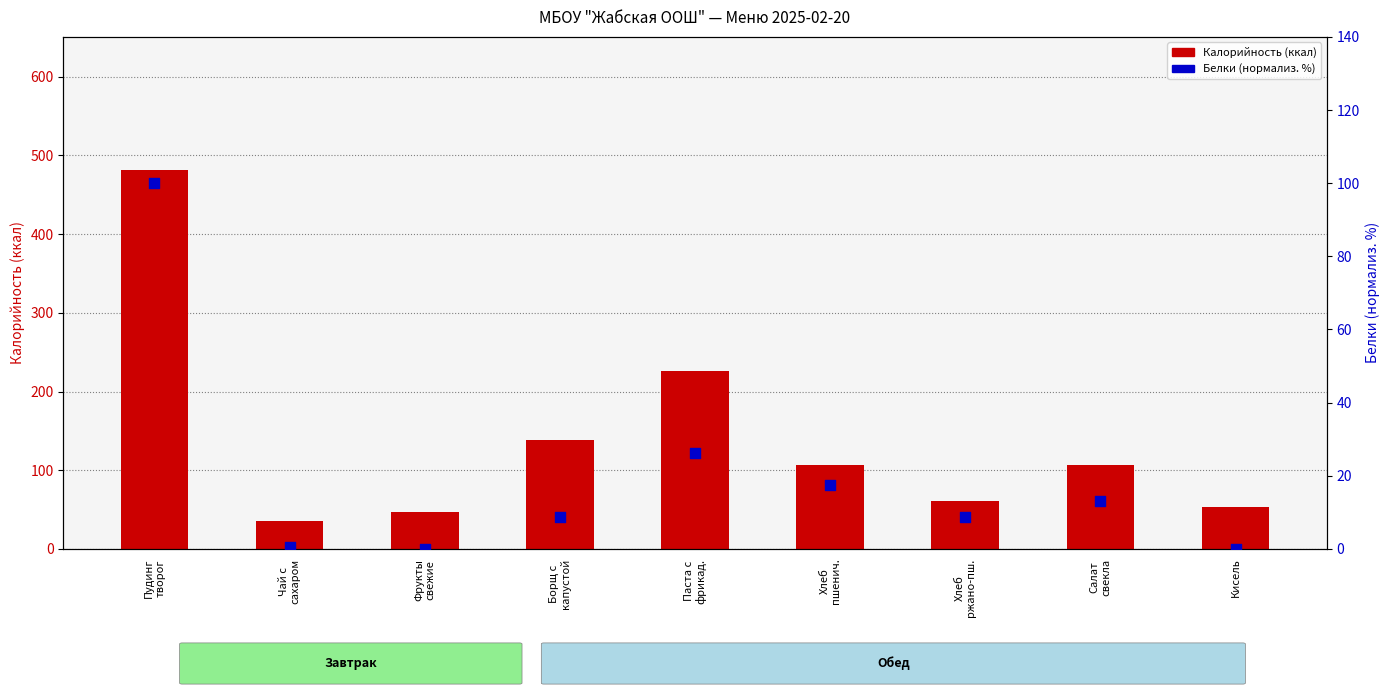

Is the value of Калорийность at Салат
свекла greater than the value of Белки (норм. %) at Паста с
фрикад.?

Yes